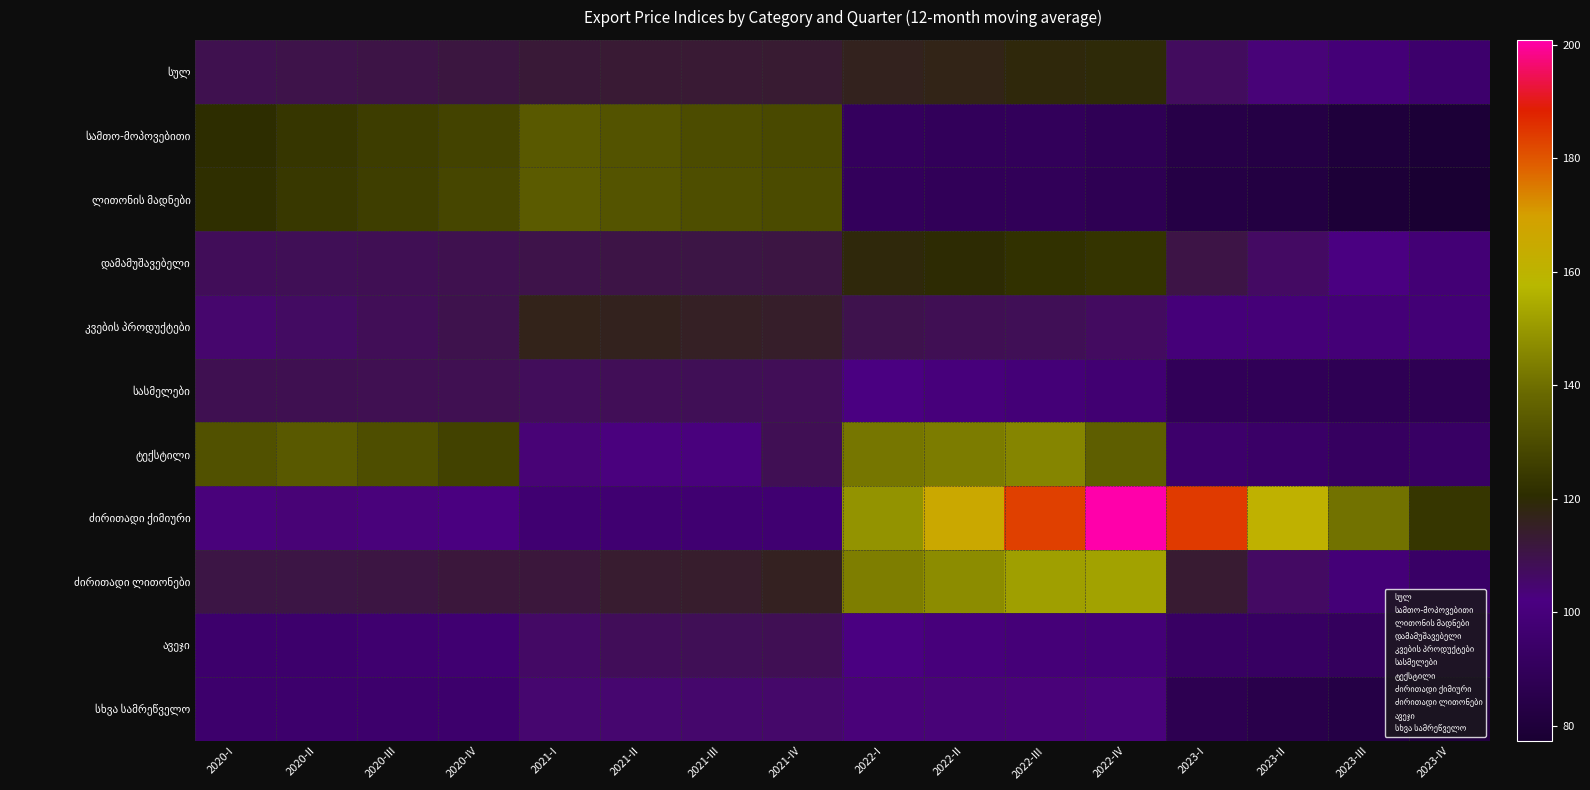

What is the total value across all series at 2023-IV?

1015.4